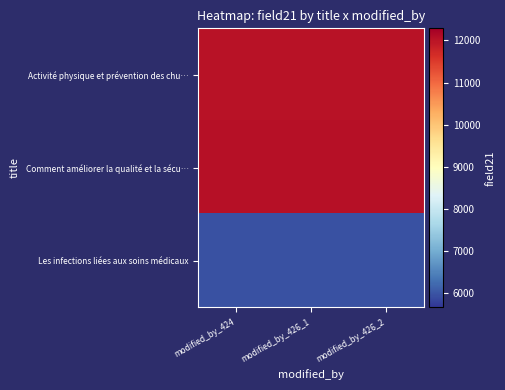

Reading left to right, list all the values displayed in this chart.

Activité physique et prévention des chu…: modified_by_424=12024	modified_by_426_1=12024	modified_by_426_2=12024
Comment améliorer la qualité et la sécu…: modified_by_424=12044	modified_by_426_1=12044	modified_by_426_2=12044
Les infections liées aux soins médicaux: modified_by_424=5966	modified_by_426_1=5966	modified_by_426_2=5966